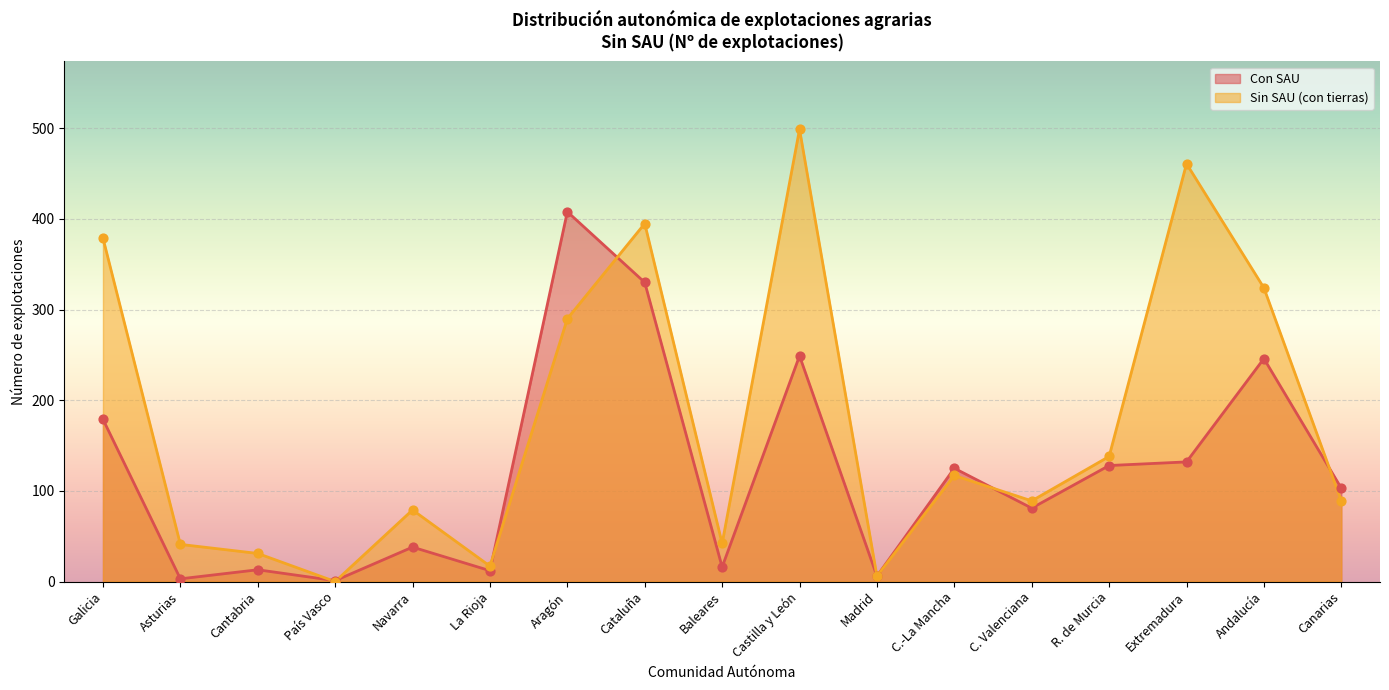

Which series has the largest total across all categories?

Sin SAU (con tierras)